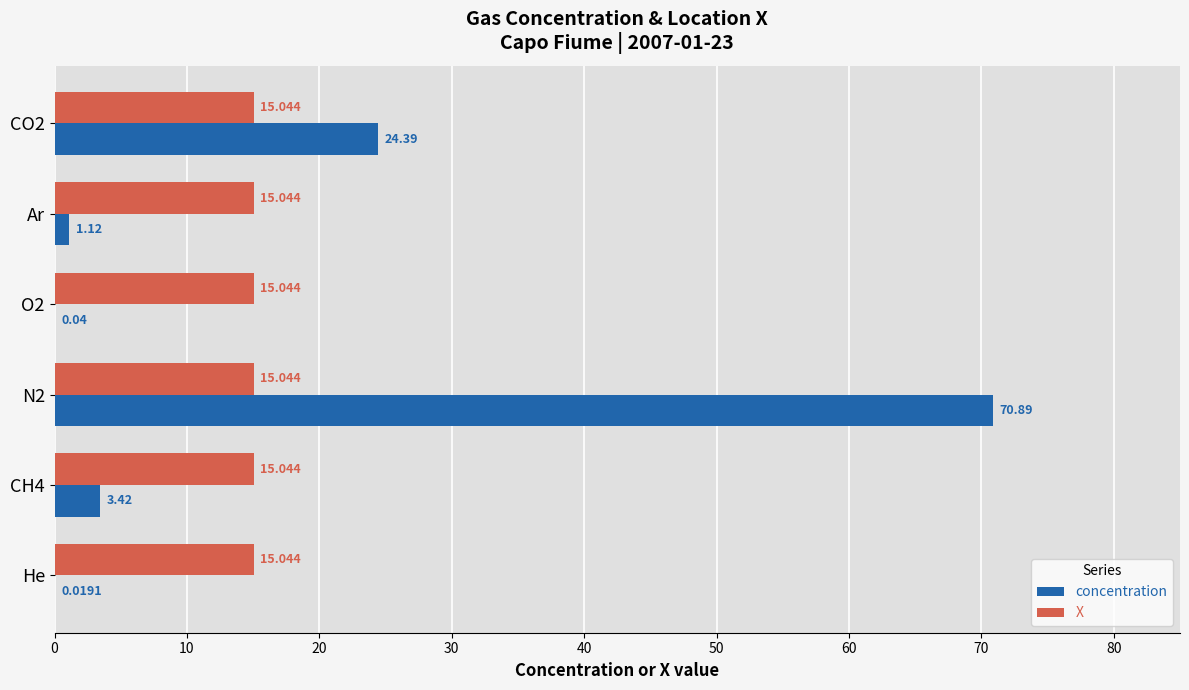

Which series changed the most between Ar and N2?

concentration